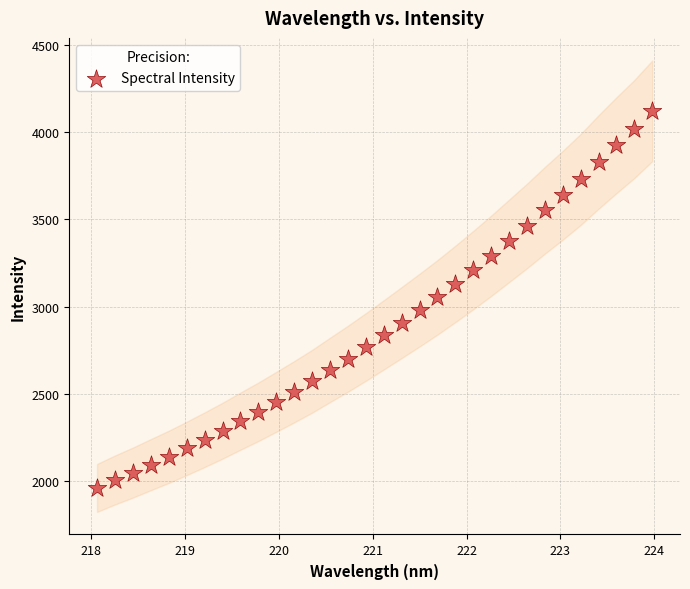

What is the range of X values (max minus min)?

5.9